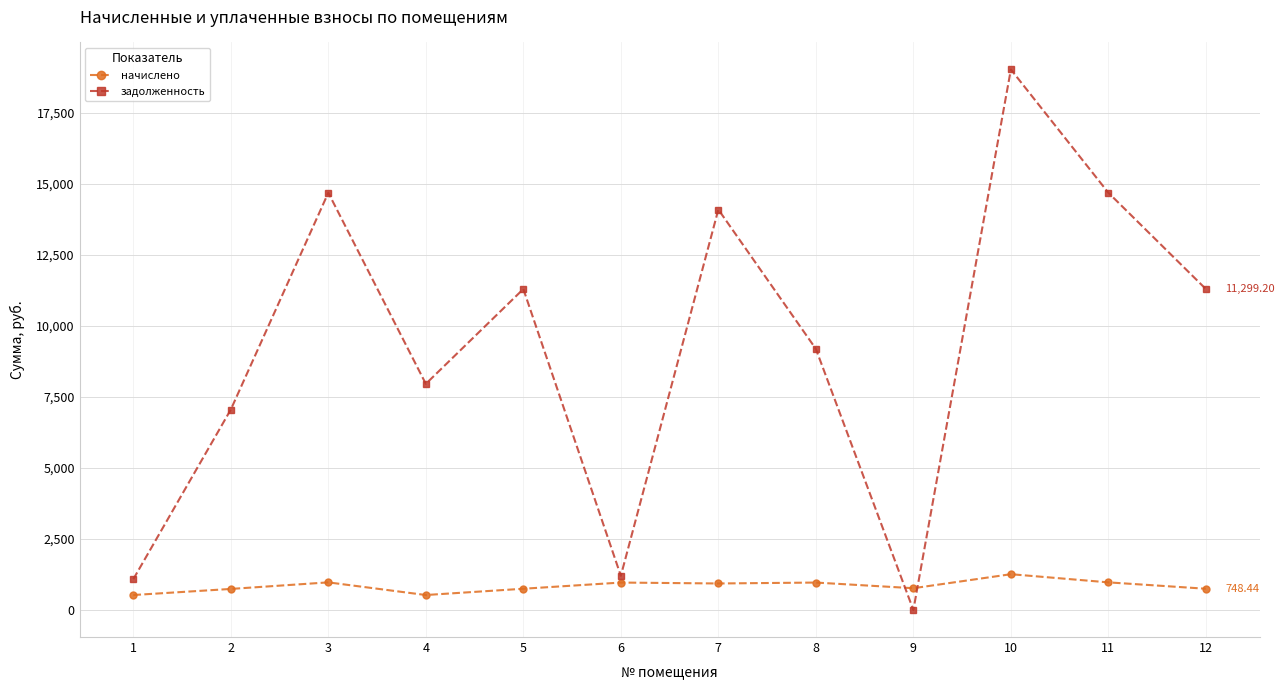

Is the value of начислено at 6 greater than the value of задолженность at 3?

No